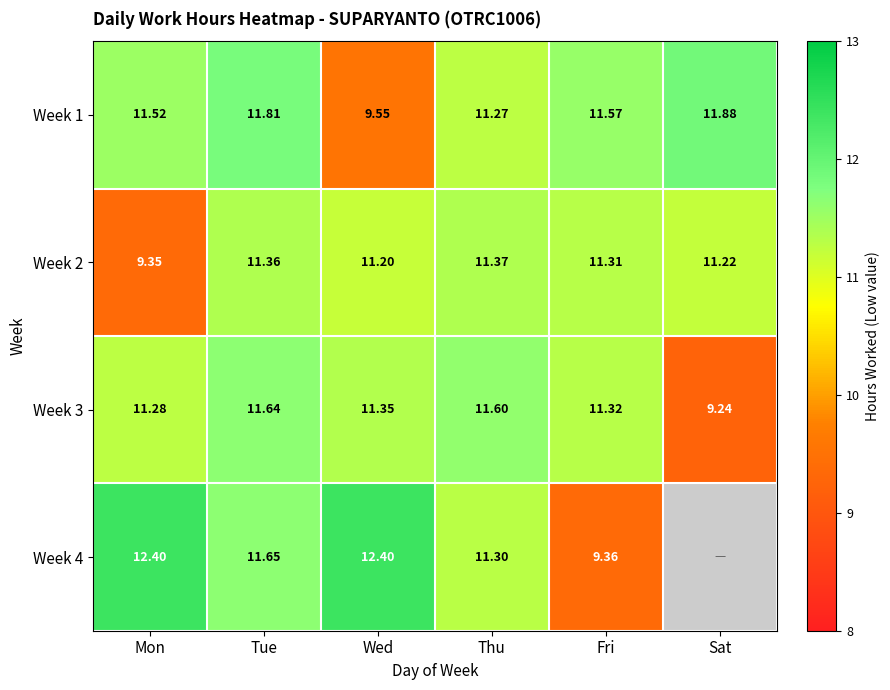

List the labels in order of Week 2 value, largest first.

Thu, Tue, Fri, Sat, Wed, Mon